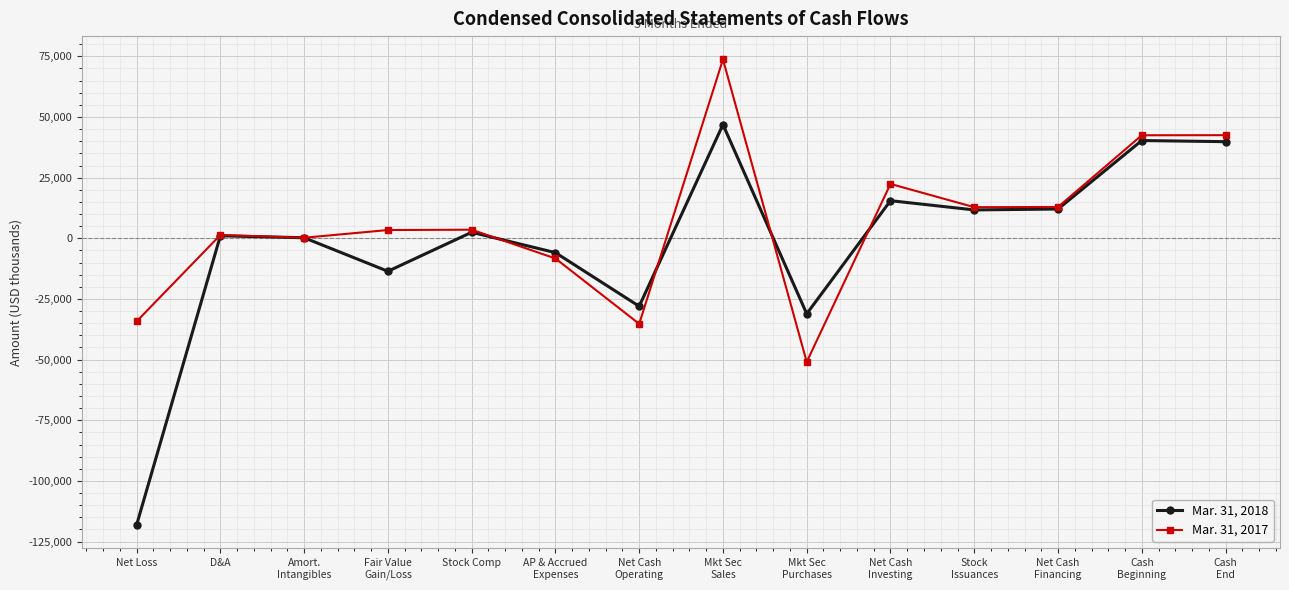

True or false: Mar. 31, 2018 has a value of 46871 at Mkt Sec
Sales.

True